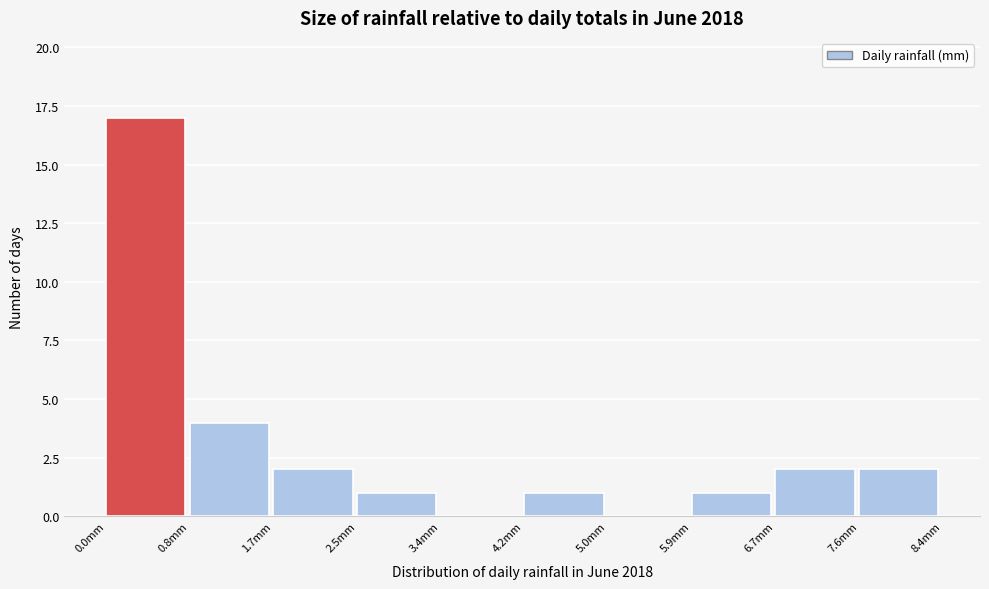

Reading left to right, transcribe this chart: for each bar, give the range it covers on the x-axis and its height. Neither the bar edges nor the heights are printed on the chart, so give them approximately, as read against the axes.

0.00 to 0.84: 17
0.84 to 1.68: 4
1.68 to 2.52: 2
2.52 to 3.36: 1
3.36 to 4.20: 0
4.20 to 5.04: 1
5.04 to 5.88: 0
5.88 to 6.72: 1
6.72 to 7.56: 2
7.56 to 8.40: 2